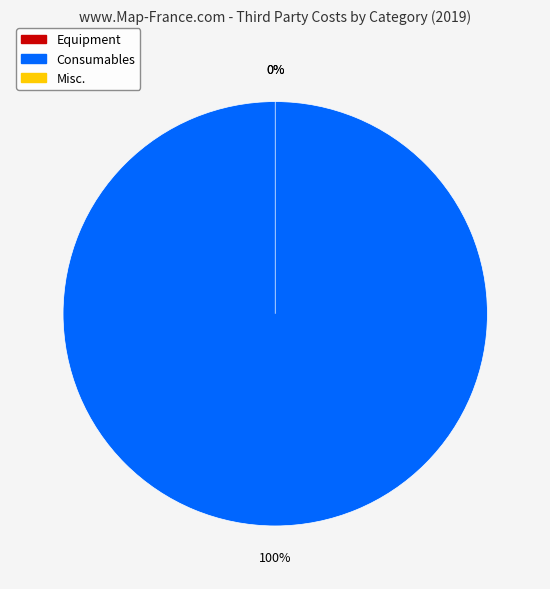

What is the change in value from Consumables to Misc.?

-2000